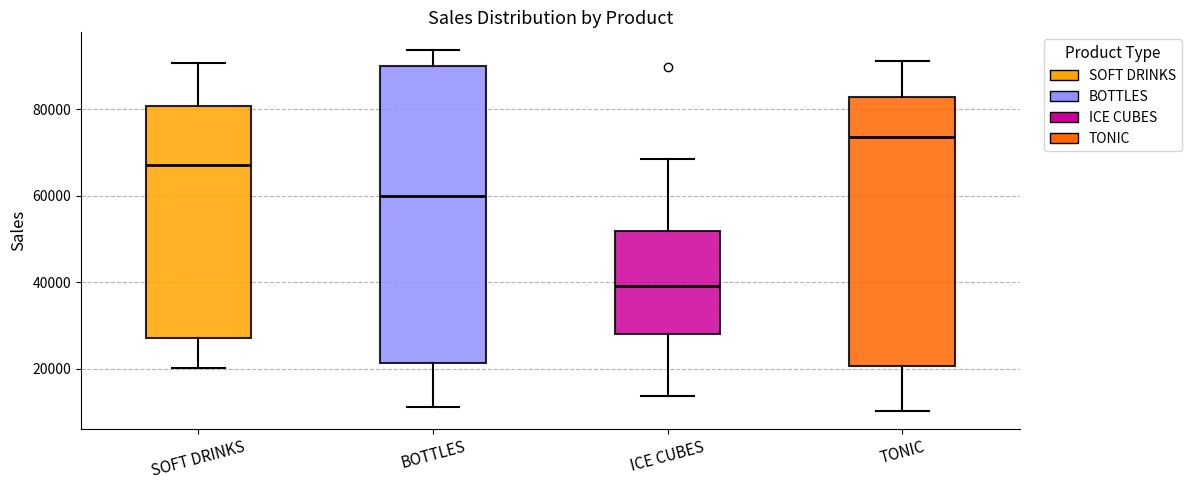

Reading left to right, transcribe this box plot: for each box, give where its median line is, the range the box spans, and where its two whiskers end, as read against the y-axis. The values are not printed on the chart, so give them approximately, as read against the axis.

SOFT DRINKS: median 68000, box 28000 to 80000, whiskers 20000 to 90000
BOTTLES: median 60000, box 22000 to 90000, whiskers 12000 to 94000
ICE CUBES: median 40000, box 28000 to 52000, whiskers 14000 to 68000
TONIC: median 74000, box 20000 to 82000, whiskers 10000 to 92000